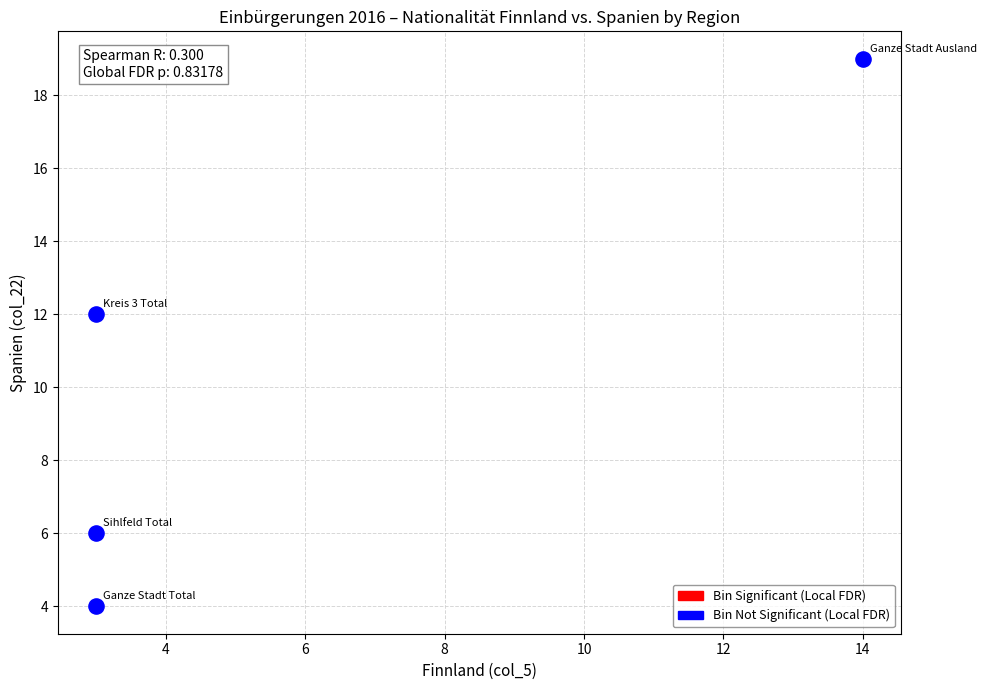

What Y value in the scatter plot is closest to 11?

12